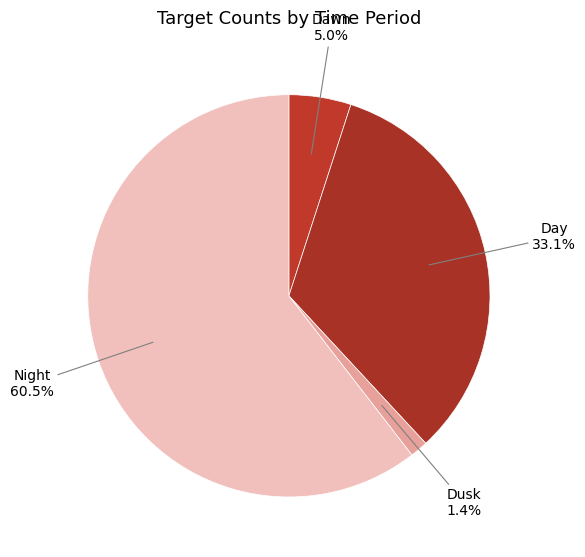

What percentage do Night and Dawn together represent?

65.5%